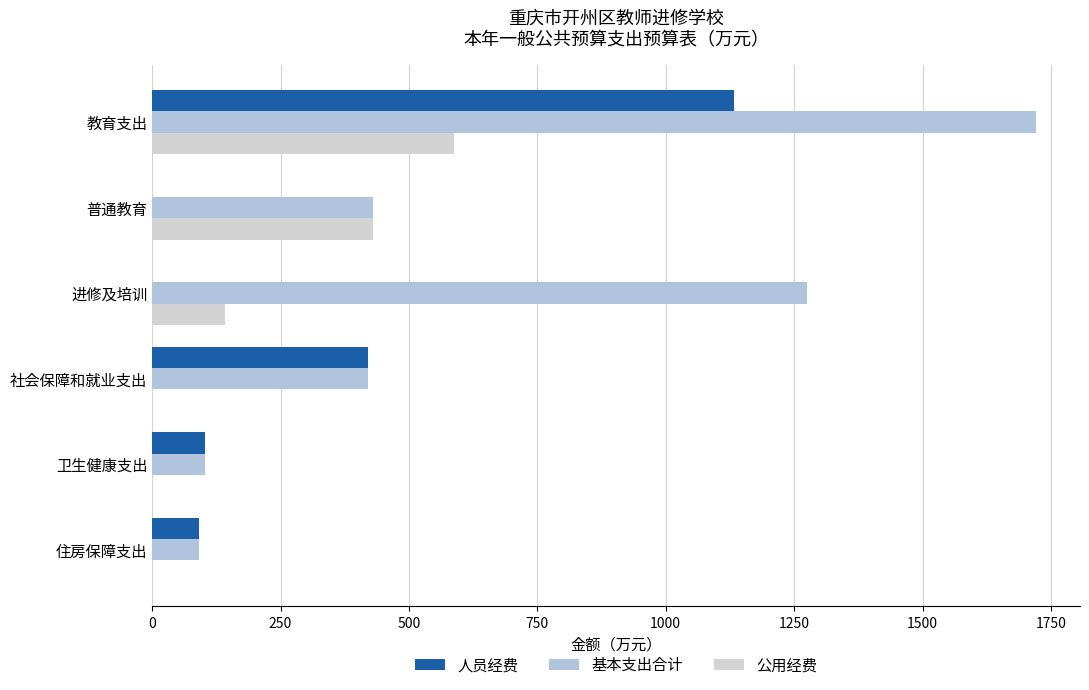

Count the number of data series in this chart.

3